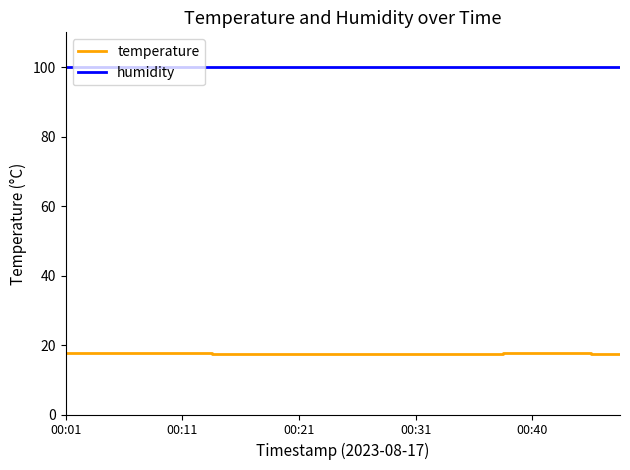

Which series has the largest total across all categories?

humidity